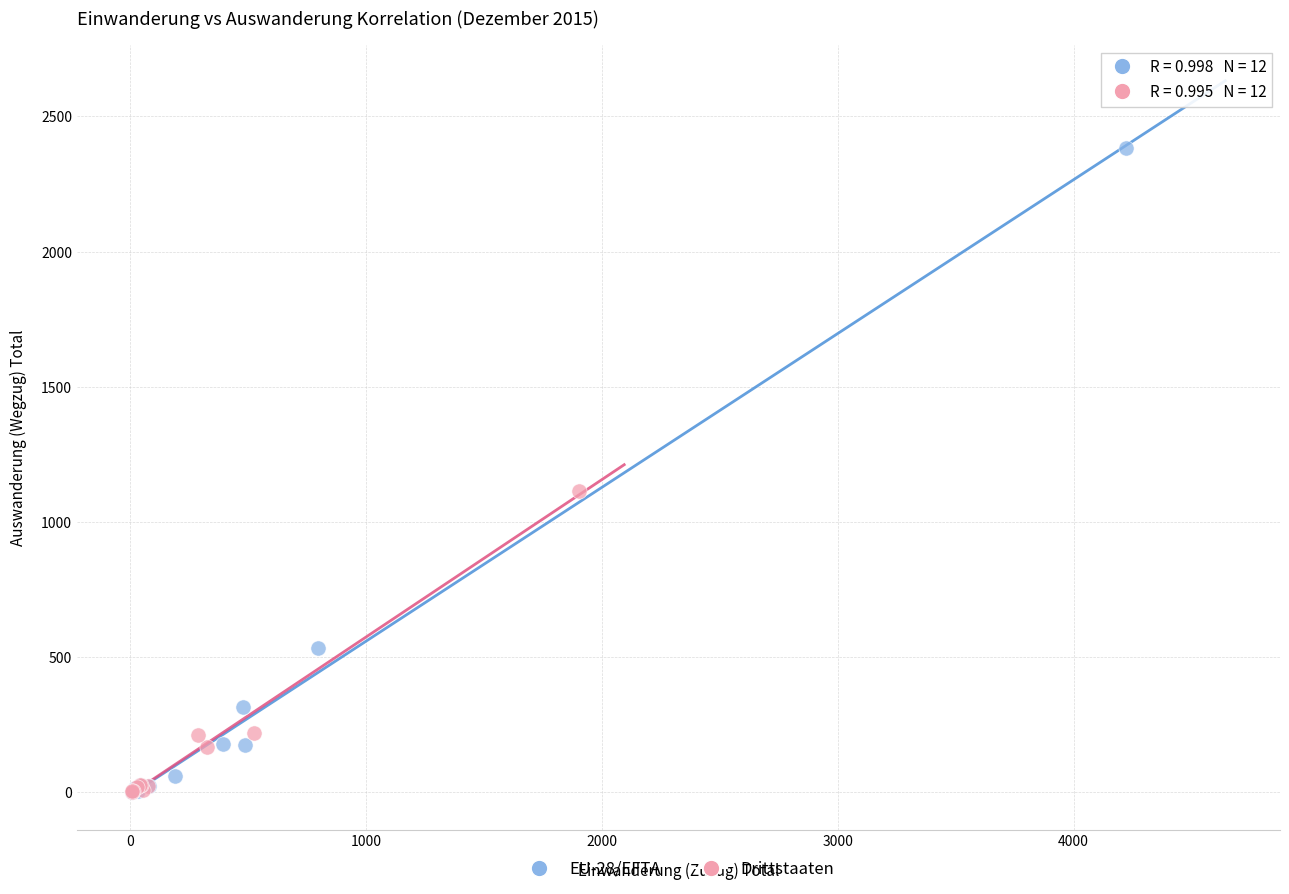

Which series has the largest Y range (max minus min)?

EU-28/EFTA